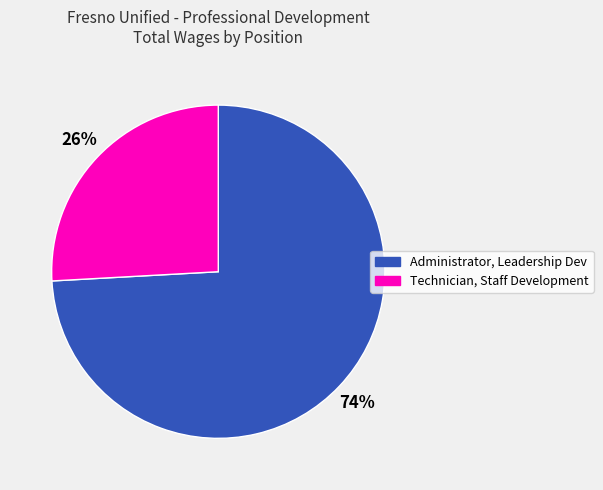

To the nearest percent, what is the difference between the largest and smallest slice percentages?

48%